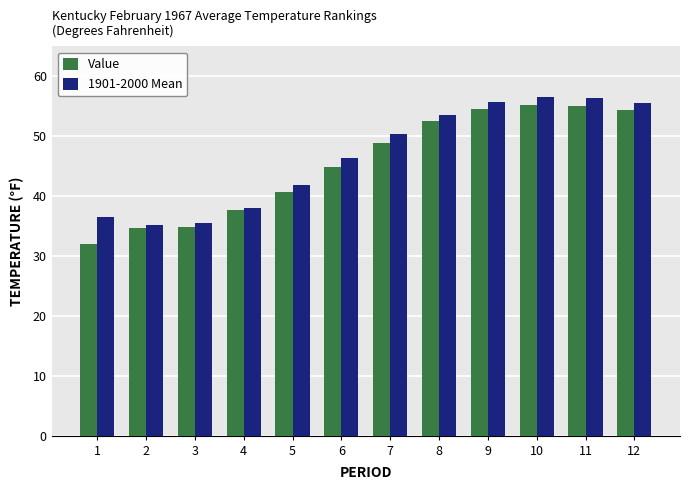

What is the difference between the maximum and second lowest values in the Value series?

20.7